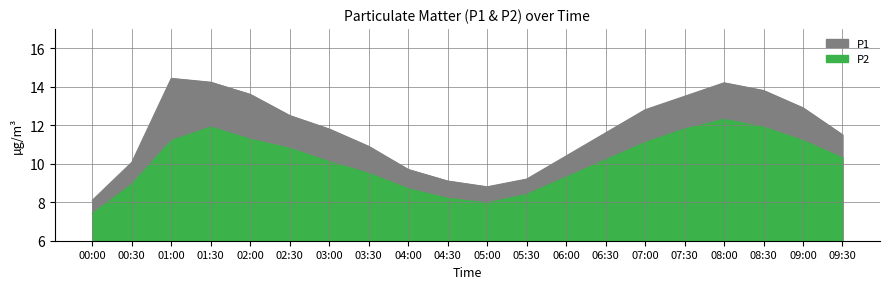

List the labels in order of P1 value, largest first.

01:00, 01:30, 08:00, 08:30, 02:00, 07:30, 09:00, 07:00, 02:30, 03:00, 06:30, 09:30, 03:30, 06:00, 00:30, 04:00, 05:30, 04:30, 05:00, 00:00